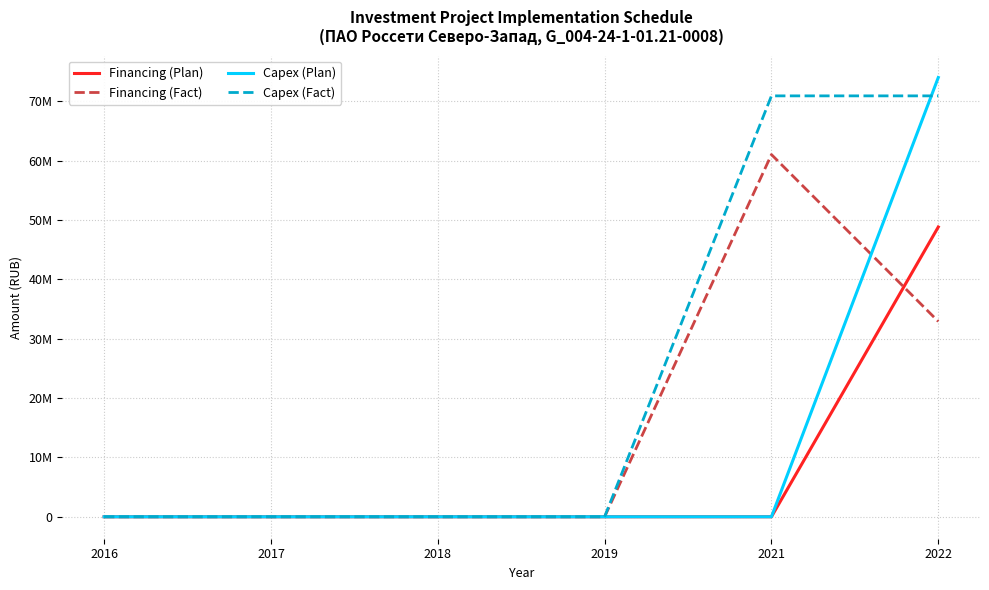

Which series has the widest spread of values?

Capex (Plan)